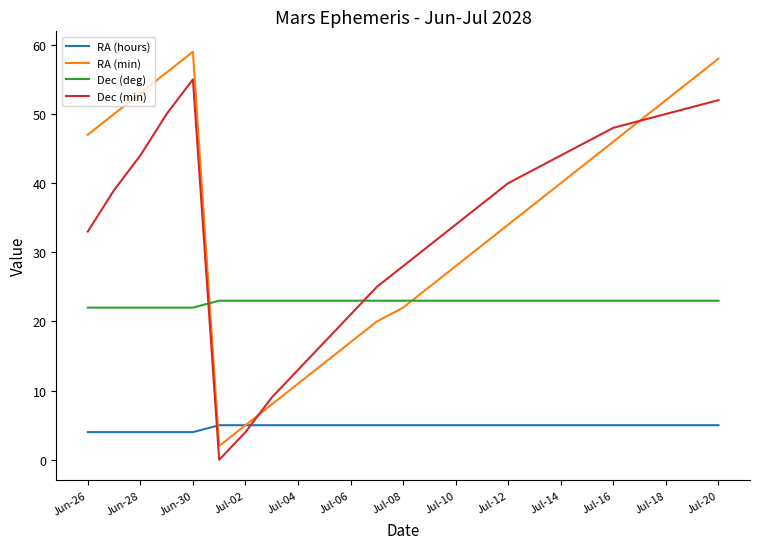

What is the maximum value shown in the chart?

59